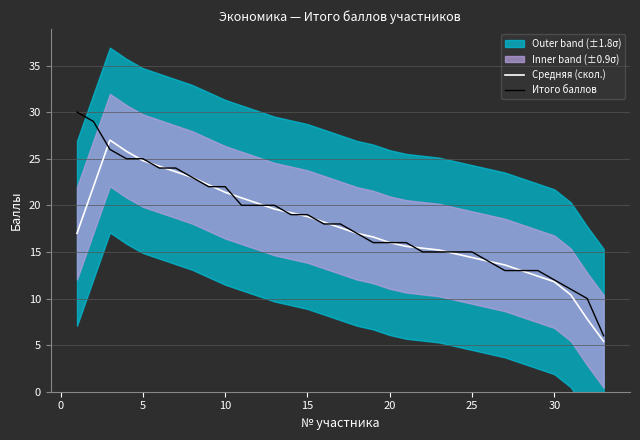

What is the highest value of the Итого баллов series?

30.0